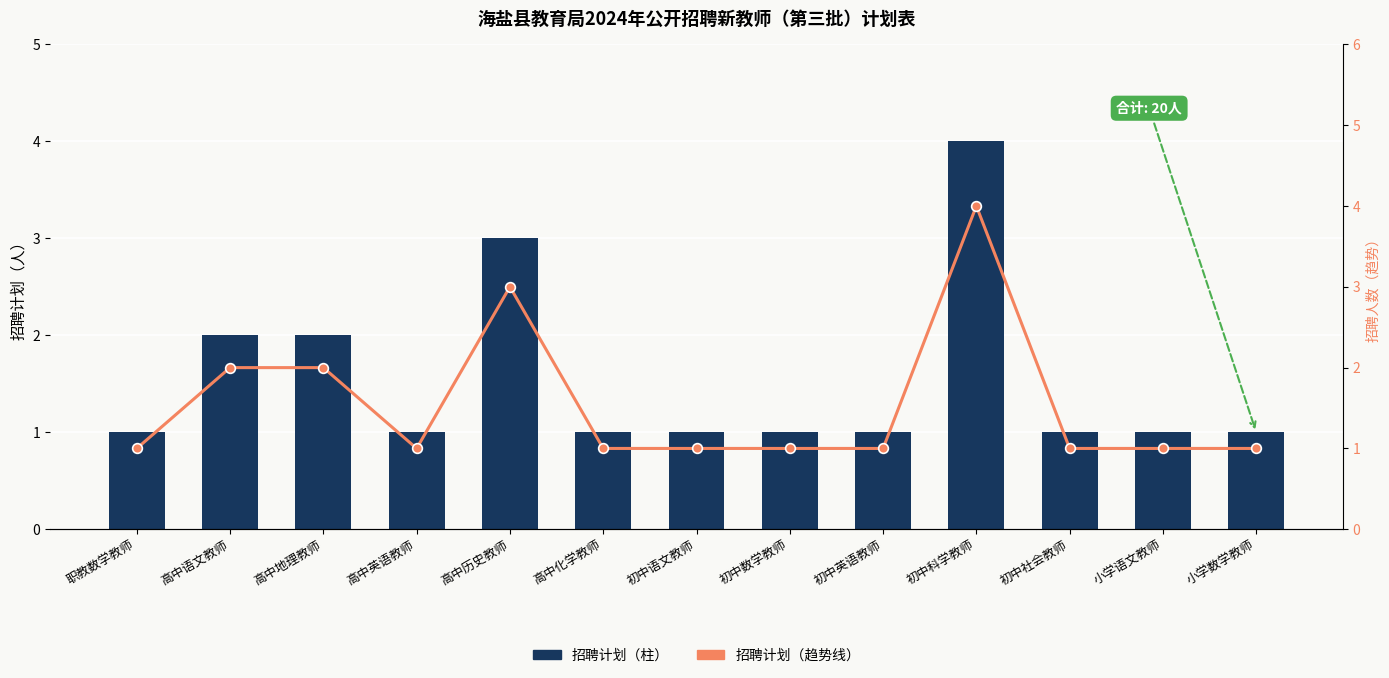

Which series has the largest total across all categories?

招聘计划